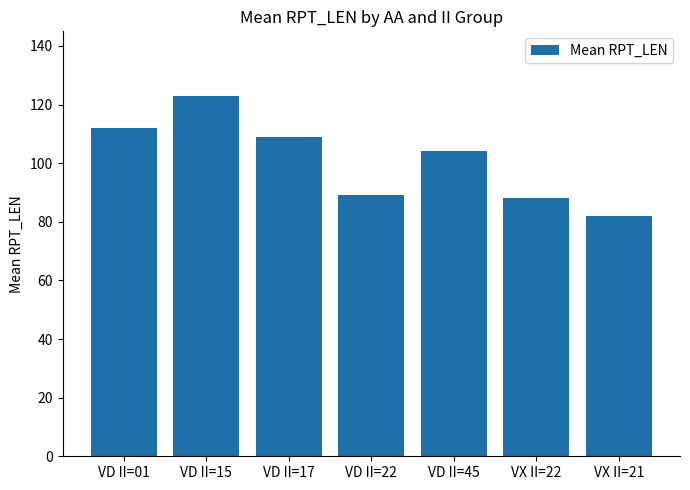

How many values are below 104?

3